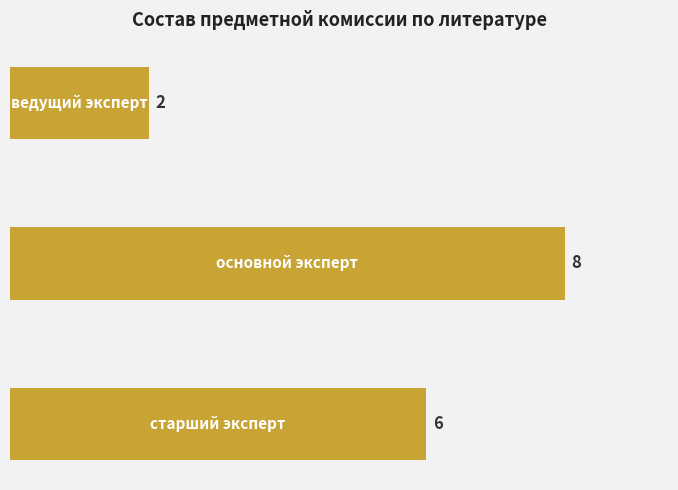

What is the sum of all values?

16